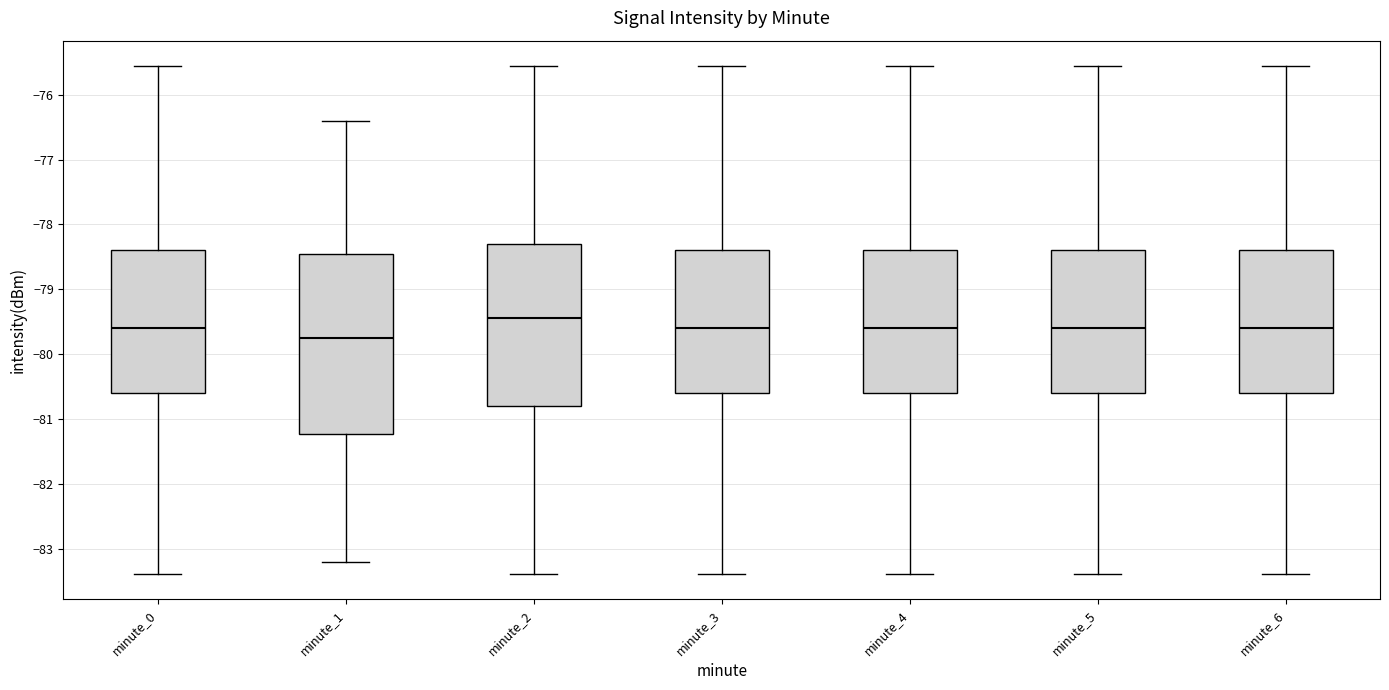

Comparing the boxes themselves (not the whiskers), which one is the tallest?

minute_1